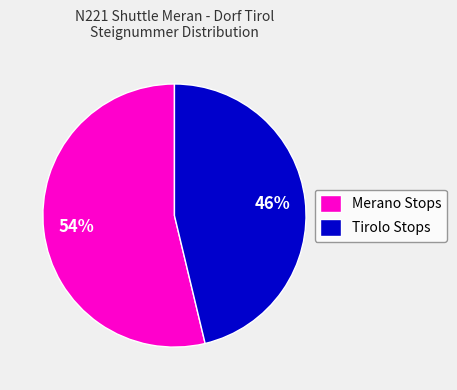

Which slice is the smallest?

Tirolo Stops